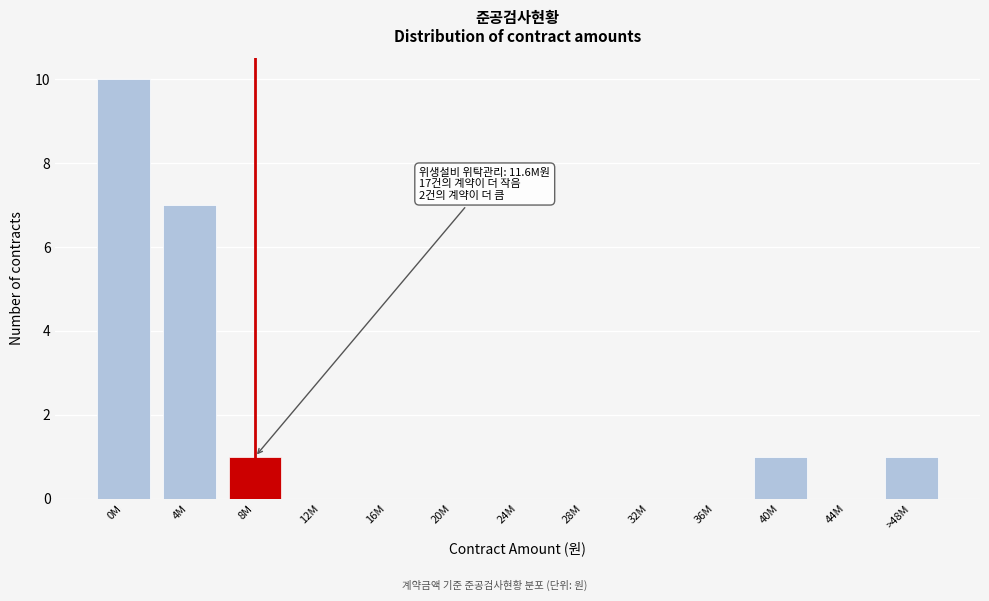

Reading left to right, list all the values displayed in this chart.

0M=10	4M=7	8M=1	12M=0	16M=0	20M=0	24M=0	28M=0	32M=0	36M=0	40M=1	44M=0	>48M=1